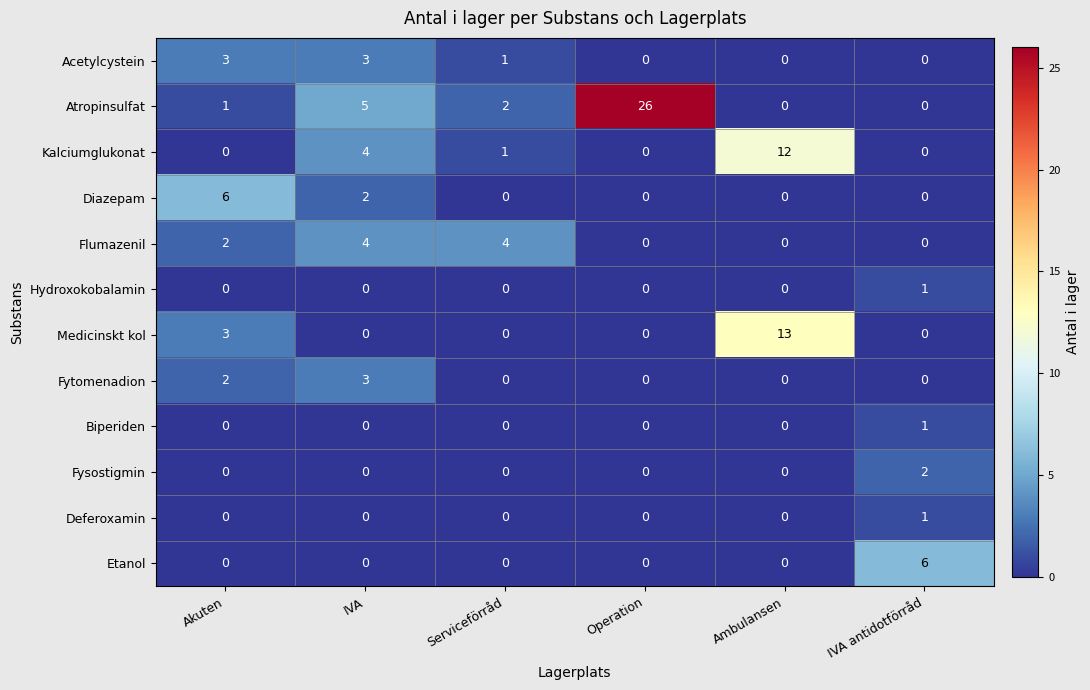

How many series are shown in this chart?

12